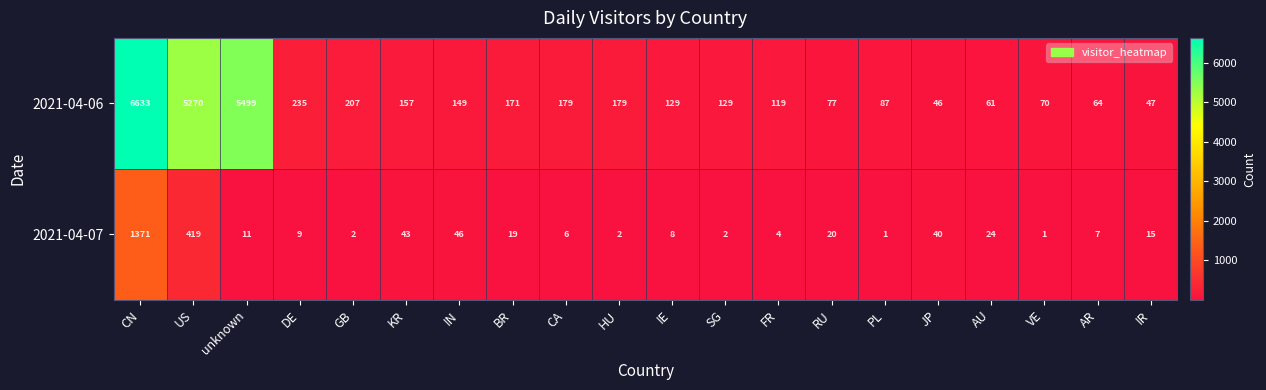

Is it true that 2021-04-07 equals 4 at GB?

False